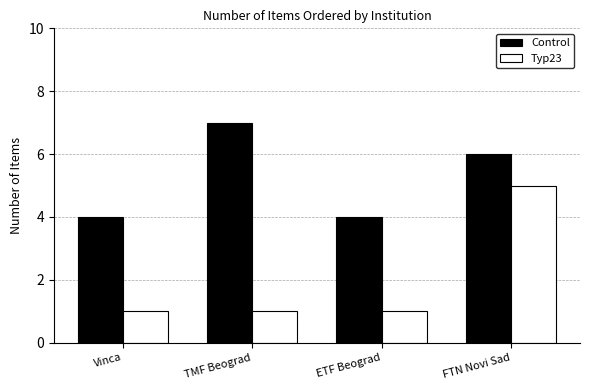

How many groups of bars are there?

4